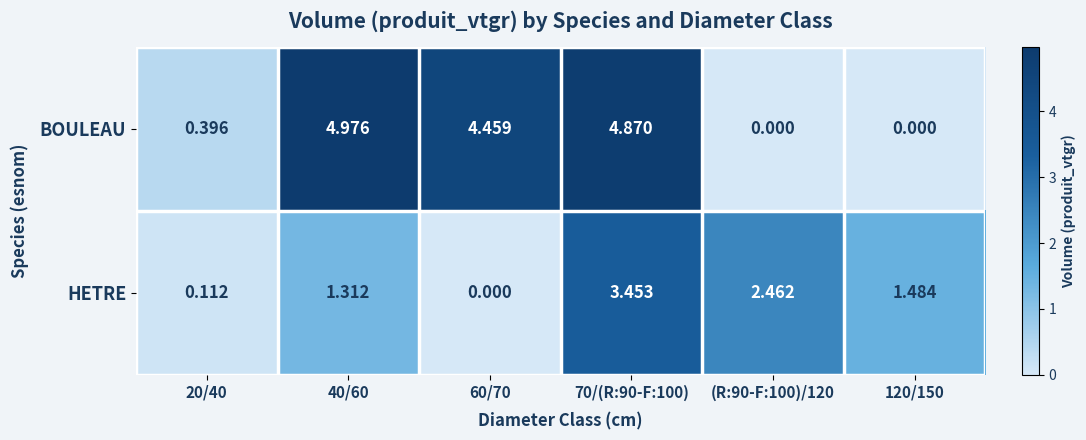

At 20/40, list the series in order from smallest to largest.

HETRE, BOULEAU